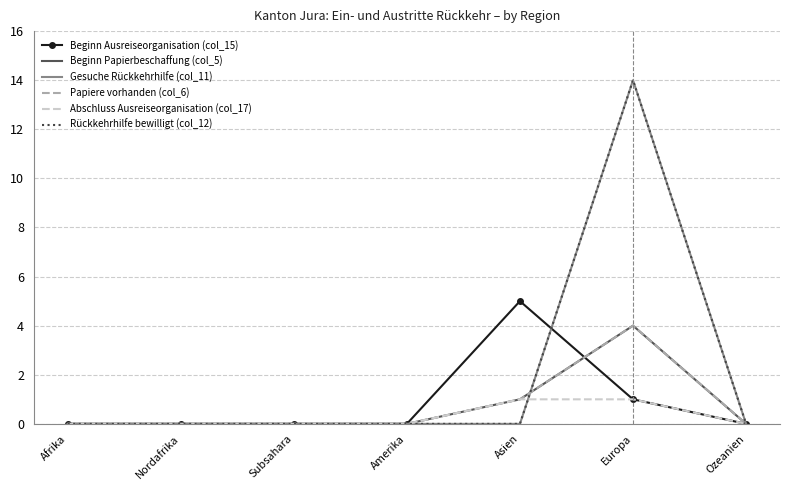

Reading left to right, list all the values displayed in this chart.

Beginn Ausreiseorganisation (col_15): Afrika=0	Nordafrika=0	Subsahara=0	Amerika=0	Asien=5	Europa=1	Ozeanien=0
Beginn Papierbeschaffung (col_5): Afrika=0	Nordafrika=0	Subsahara=0	Amerika=0	Asien=1	Europa=4	Ozeanien=0
Gesuche Rückkehrhilfe (col_11): Afrika=0	Nordafrika=0	Subsahara=0	Amerika=0	Asien=0	Europa=14	Ozeanien=0
Papiere vorhanden (col_6): Afrika=0	Nordafrika=0	Subsahara=0	Amerika=0	Asien=1	Europa=4	Ozeanien=0
Abschluss Ausreiseorganisation (col_17): Afrika=0	Nordafrika=0	Subsahara=0	Amerika=0	Asien=1	Europa=1	Ozeanien=0
Rückkehrhilfe bewilligt (col_12): Afrika=0	Nordafrika=0	Subsahara=0	Amerika=0	Asien=0	Europa=14	Ozeanien=0